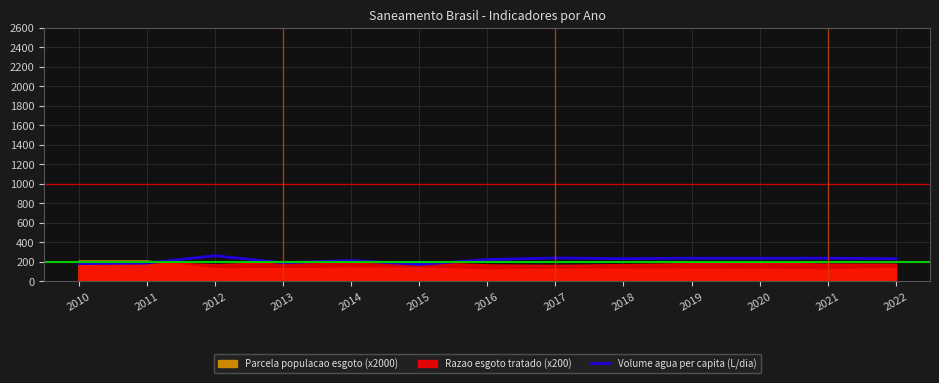

What is the difference between the maximum and second lowest values?

81.1